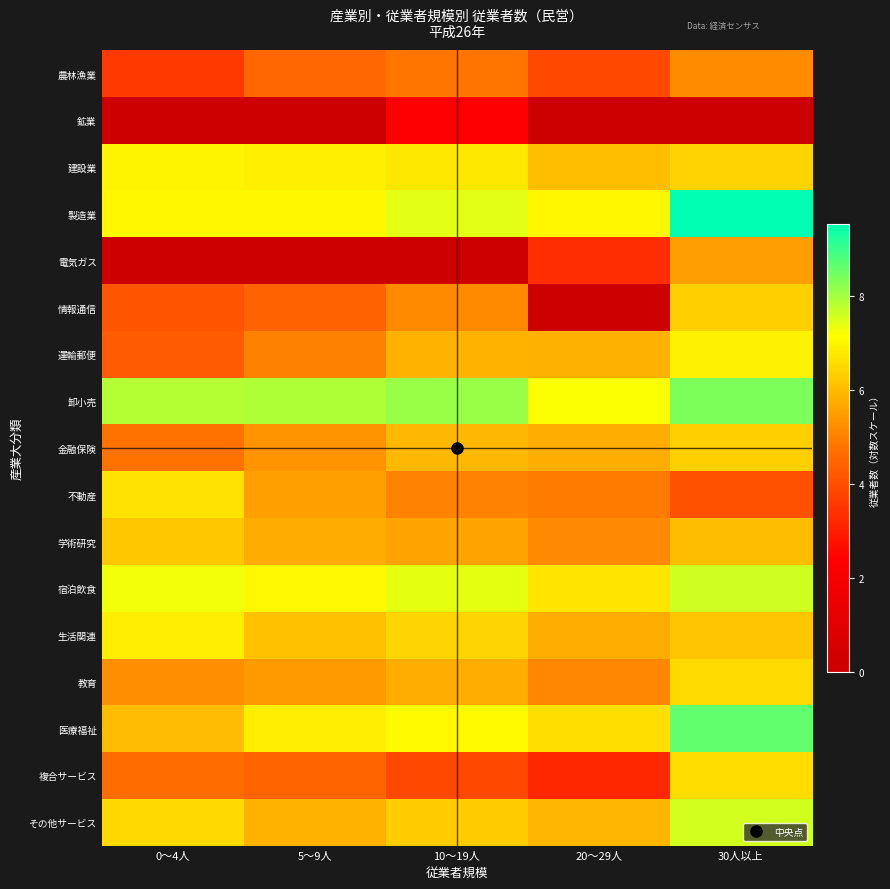

At which category does the chart reach its minimum across all series?

0～4人